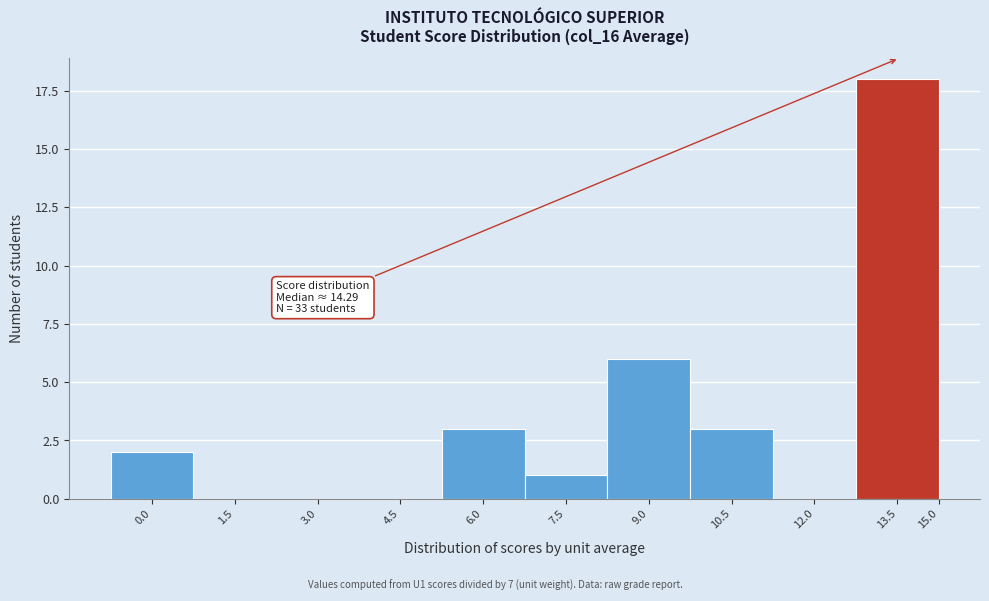

Reading right to left, list all the values displayed in this chart.

15.0=0	13.5=18	12.0=0	10.5=3	9.0=6	7.5=1	6.0=3	4.5=0	3.0=0	1.5=0	0.0=2